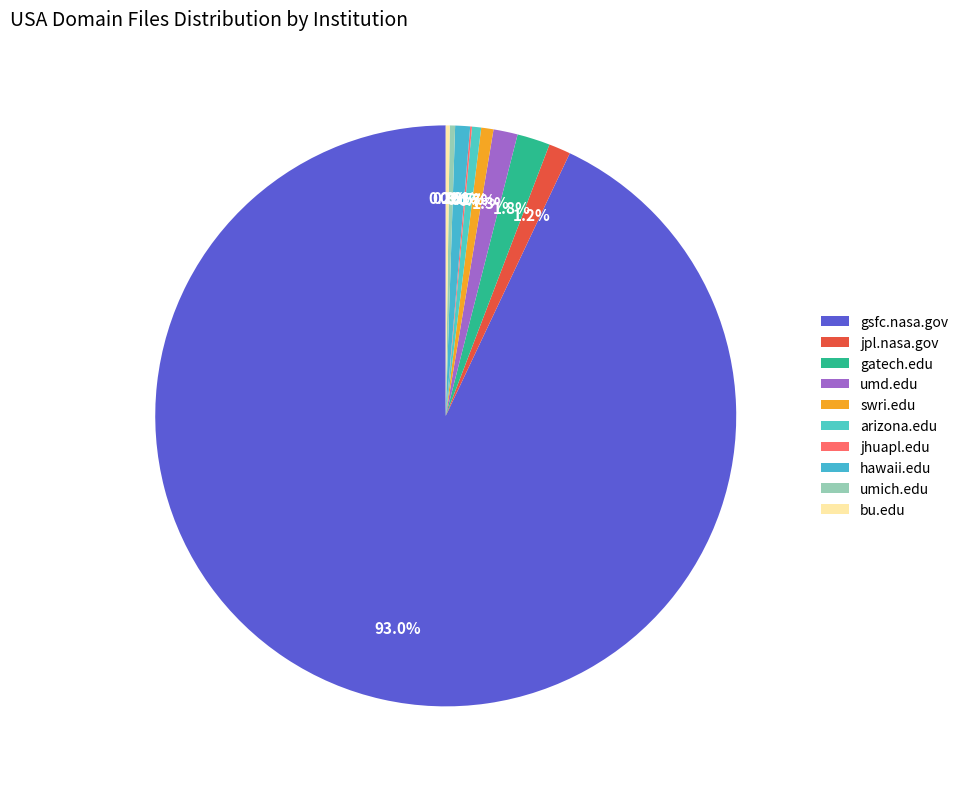

What percentage is NOT represented by jhuapl.edu?

99.9%